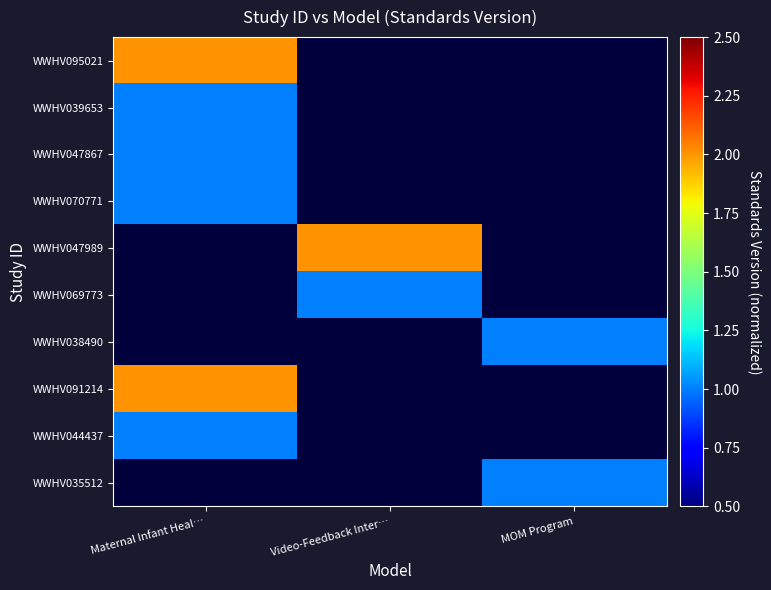

What is the difference between the highest and lowest values at MOM Program?

1